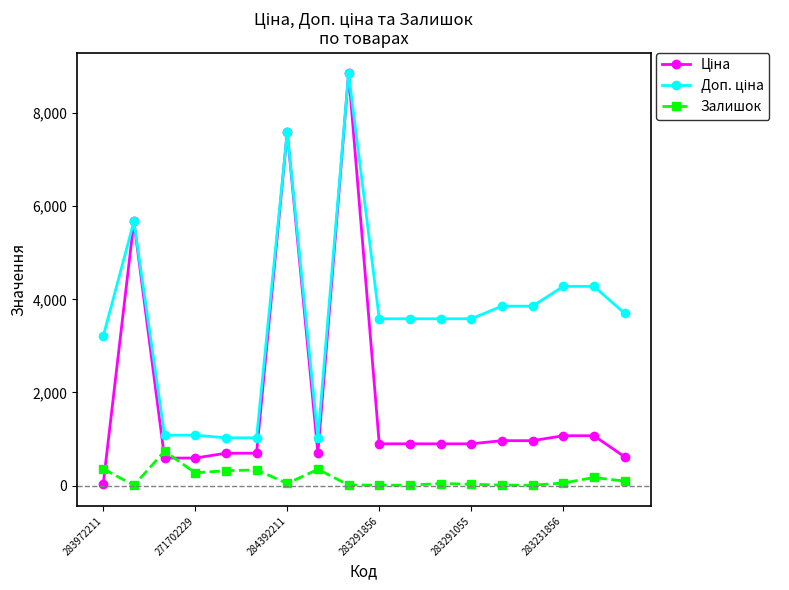

At how many categories does at least one series exceed 4808?

3